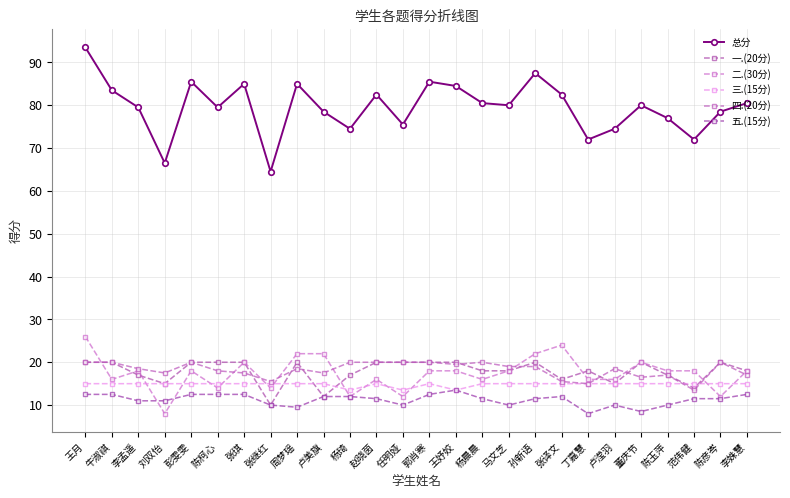

At how many categories does at least one series exceed 84?

7